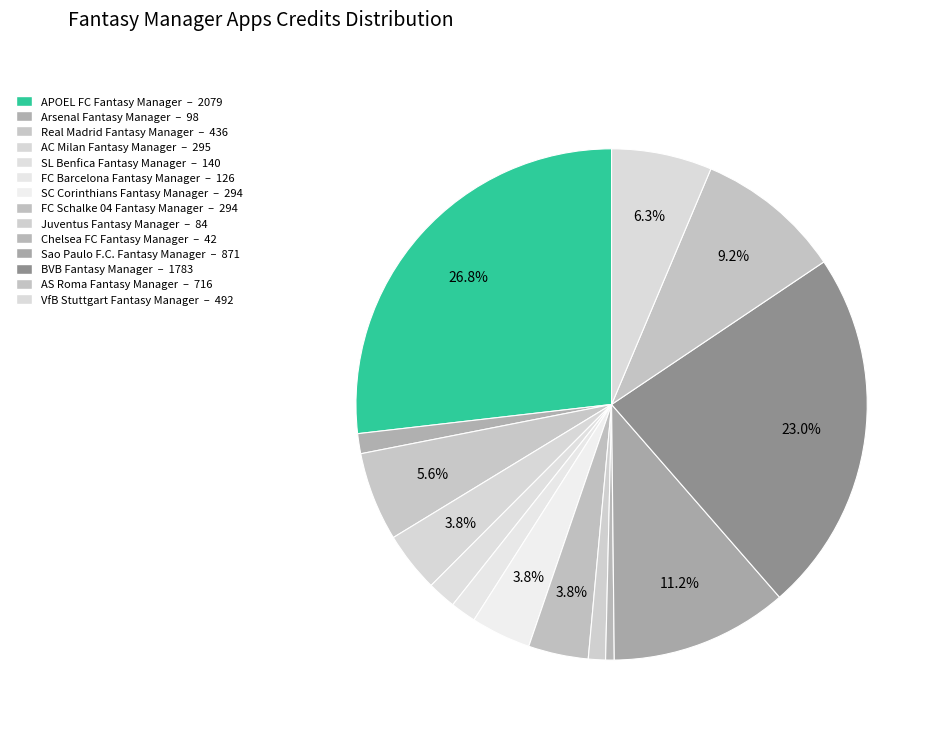

To the nearest percent, what portion does VfB Stuttgart Fantasy Manager represent?

6%